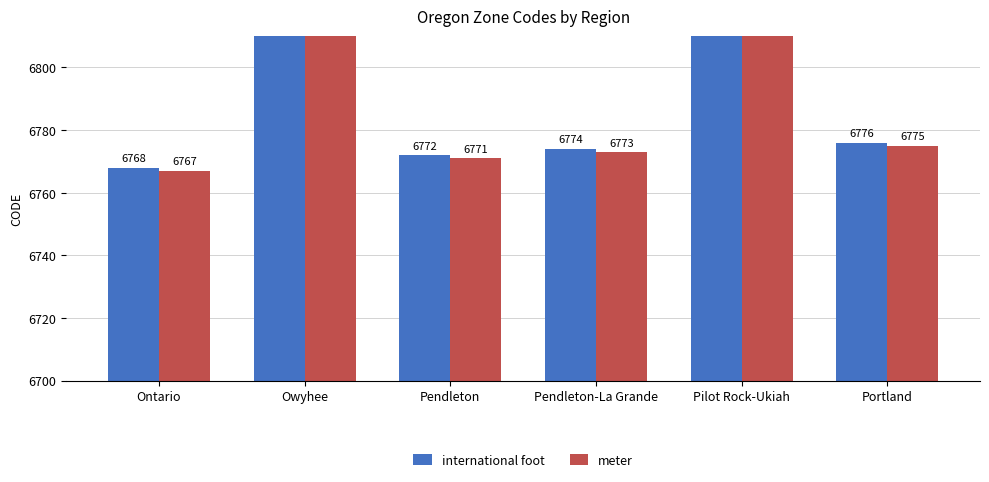

List the series in order of their overall mean, highest first.

international foot, meter